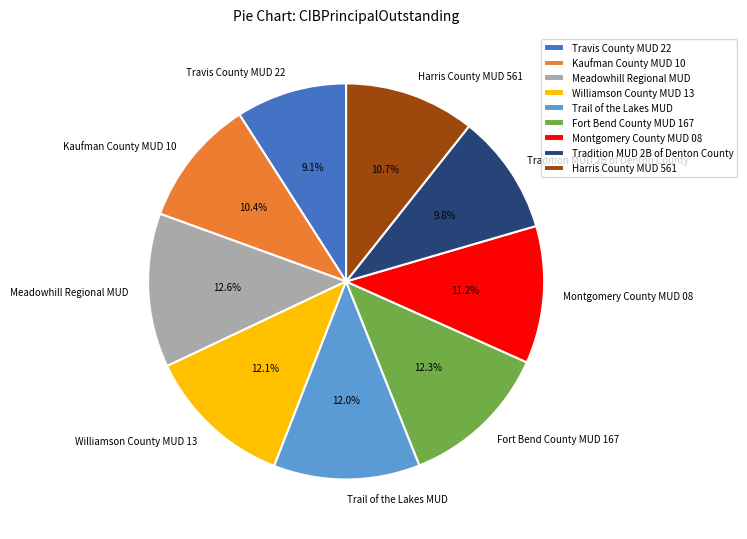

How many segments does this pie chart have?

9